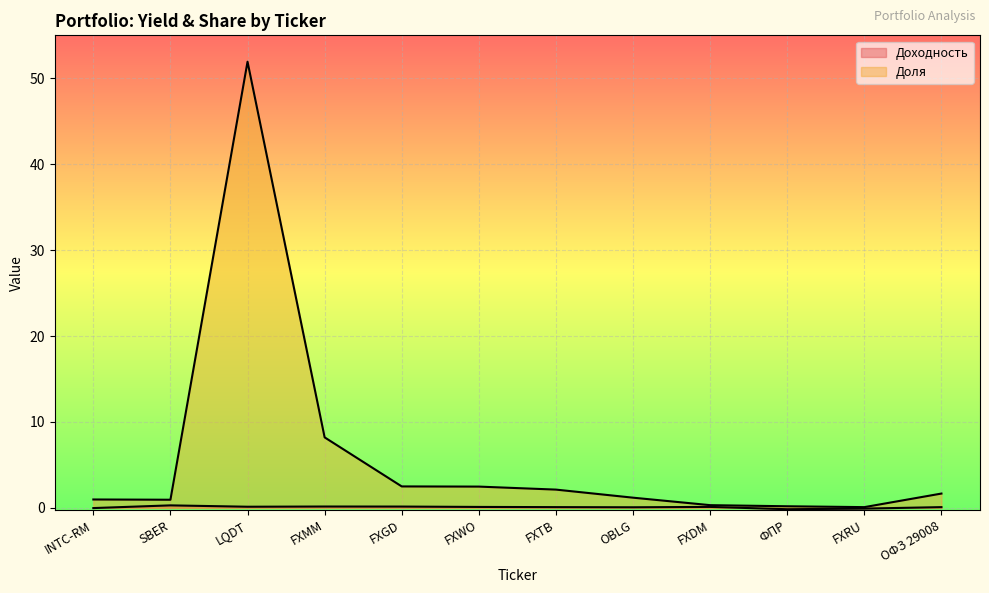

What is the highest value of the Доля series?

51.9